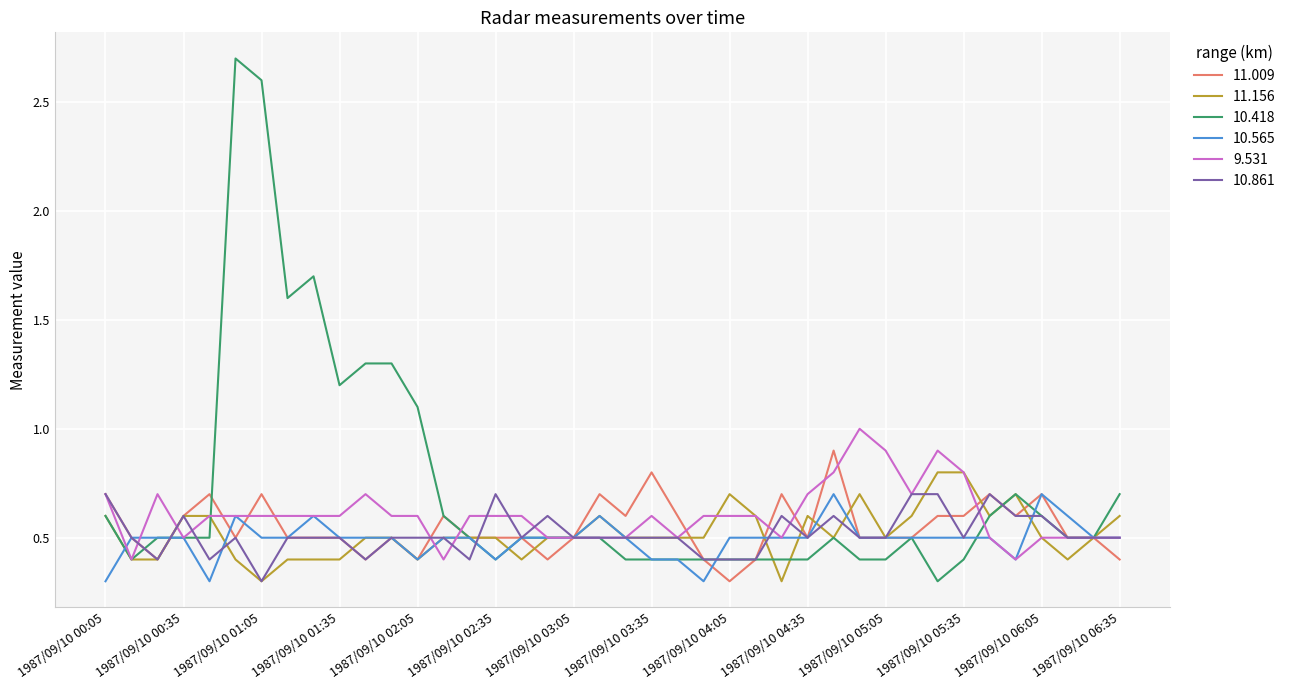

What is the sum of all 11.009 values?

21.9